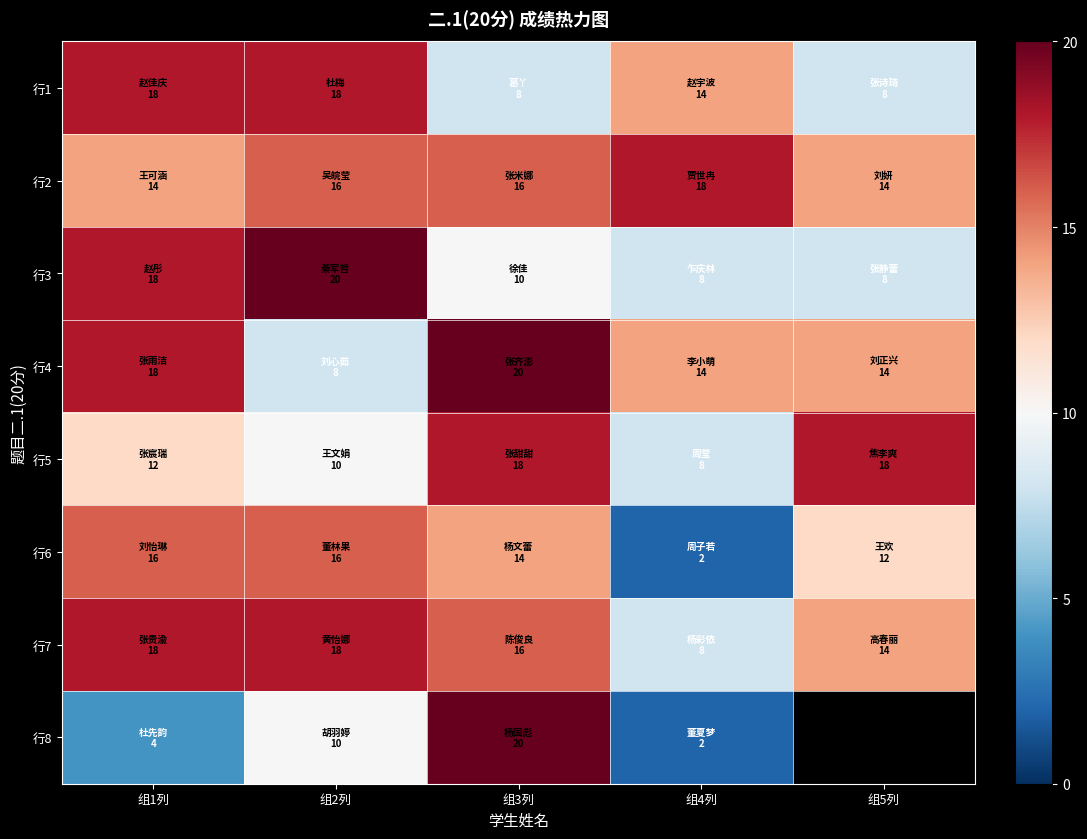

Which series changed the most between 组3列 and 组5列?

行4